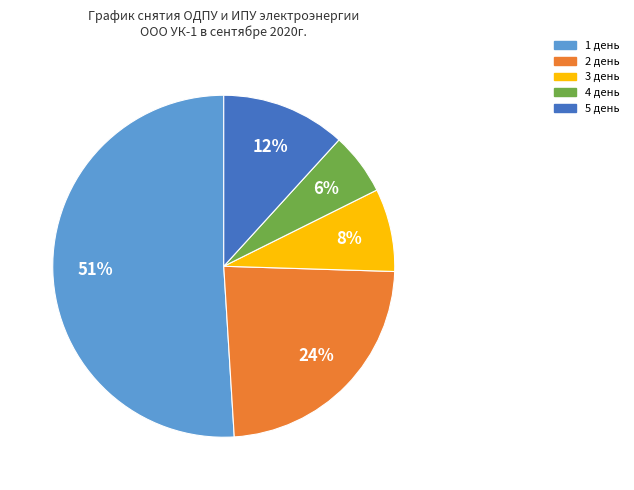

Count the number of slices in the pie.

5